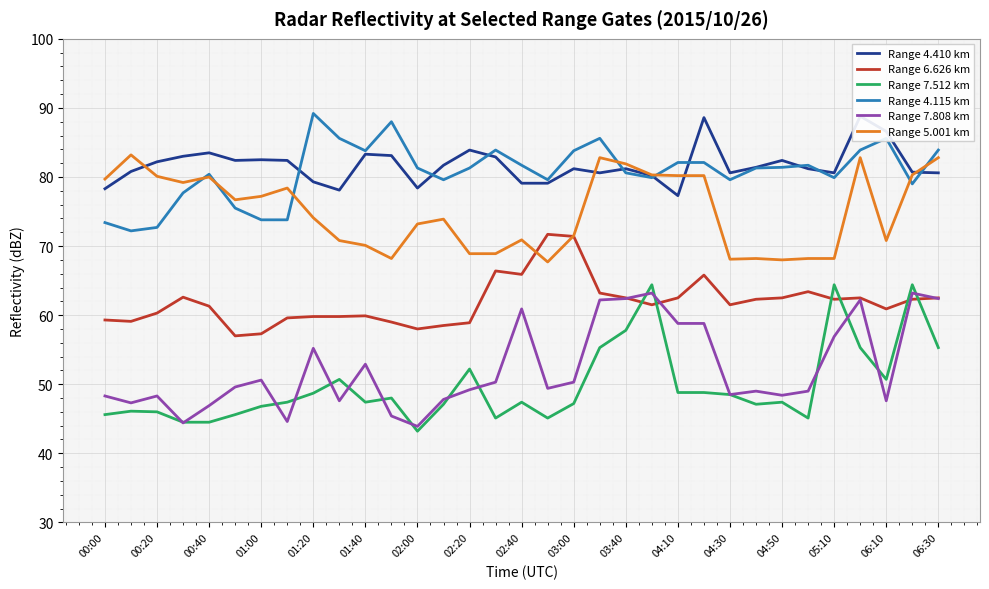

Rank the series by their maximum value, from highest to lowest.

Range 4.115 km, Range 4.410 km, Range 5.001 km, Range 6.626 km, Range 7.512 km, Range 7.808 km